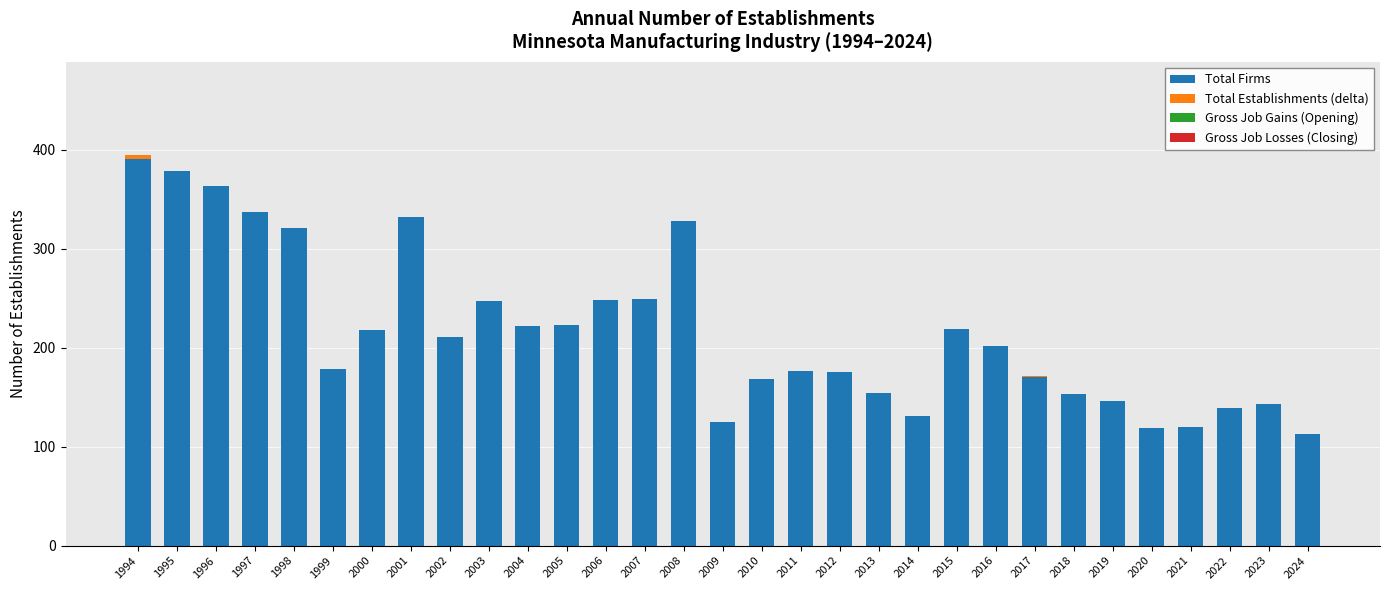

What is the highest value of the Total Firms series?

391